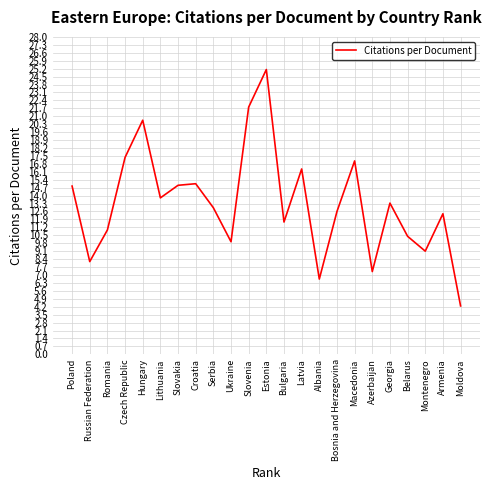

What position from the left is Bulgaria?

13